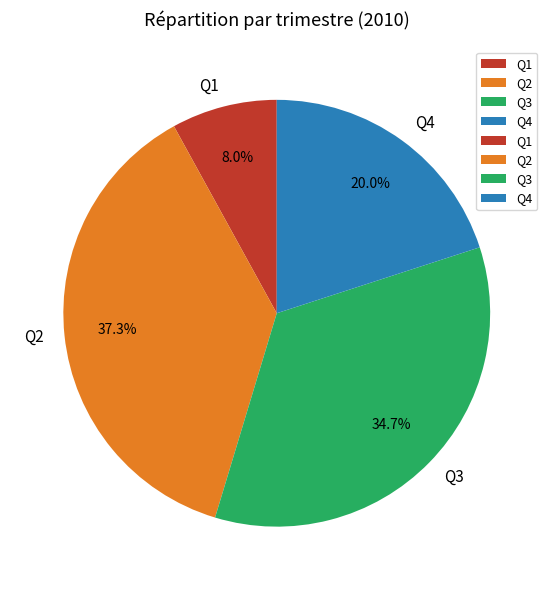

How many slices are in this pie chart?

4